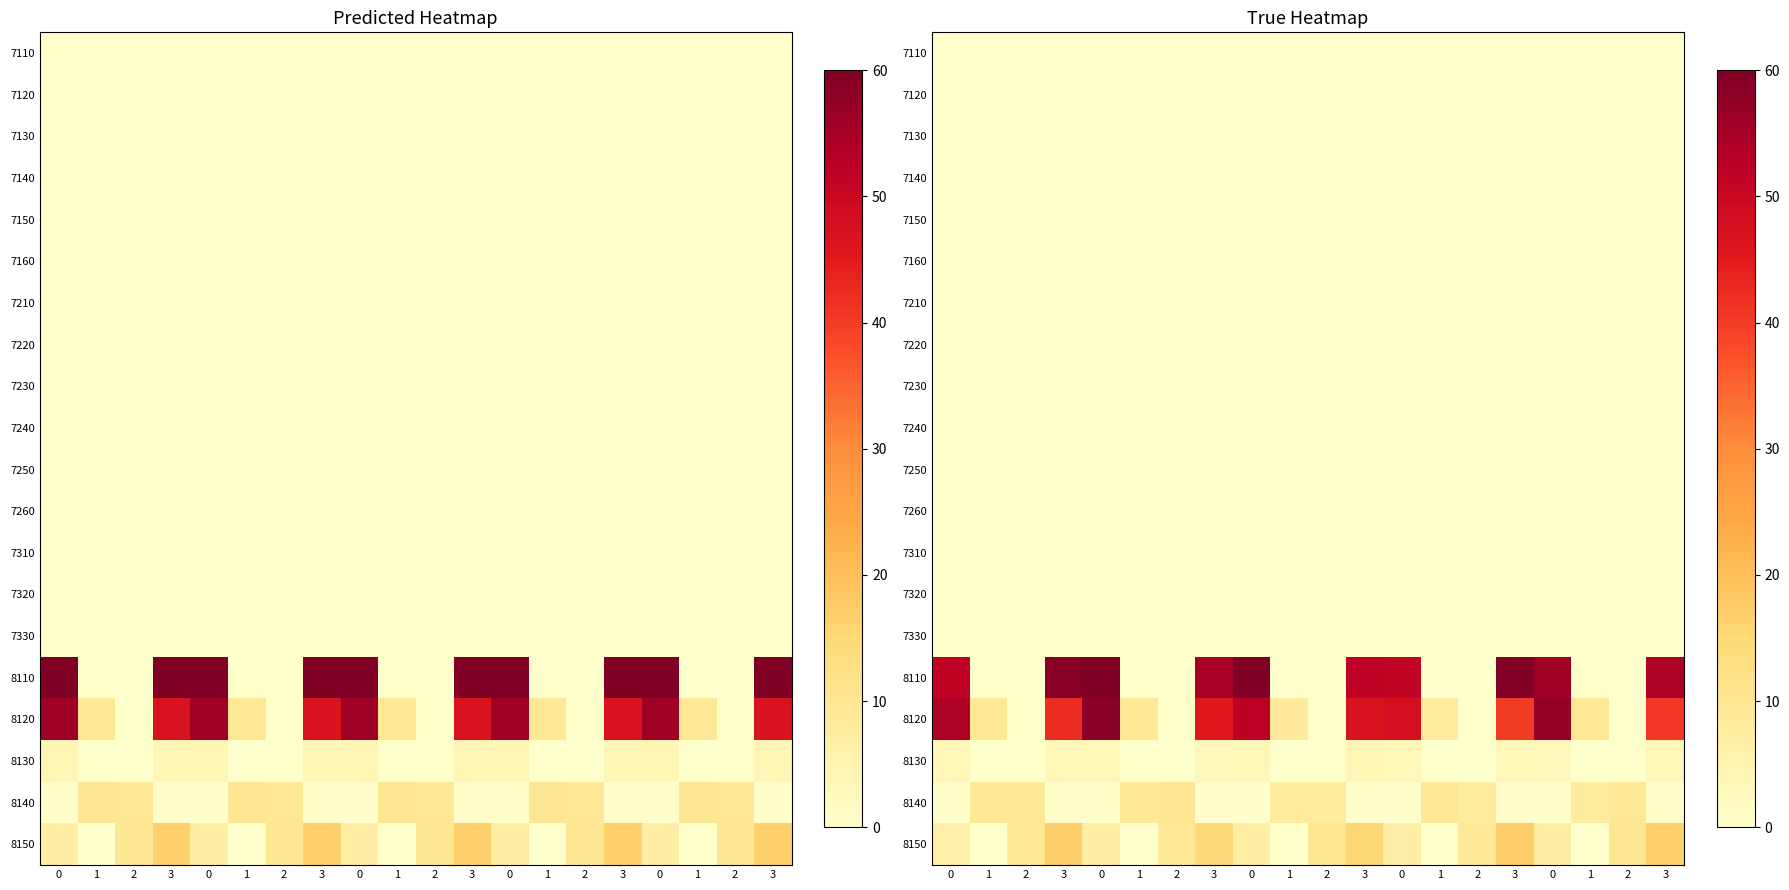

Is the value of 7260 at 3 greater than the value of 7150 at 1?

No